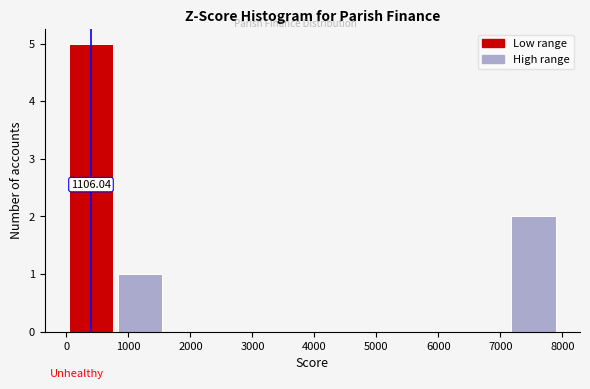

Which range on the x-axis has the tallest bar?

0 to 800